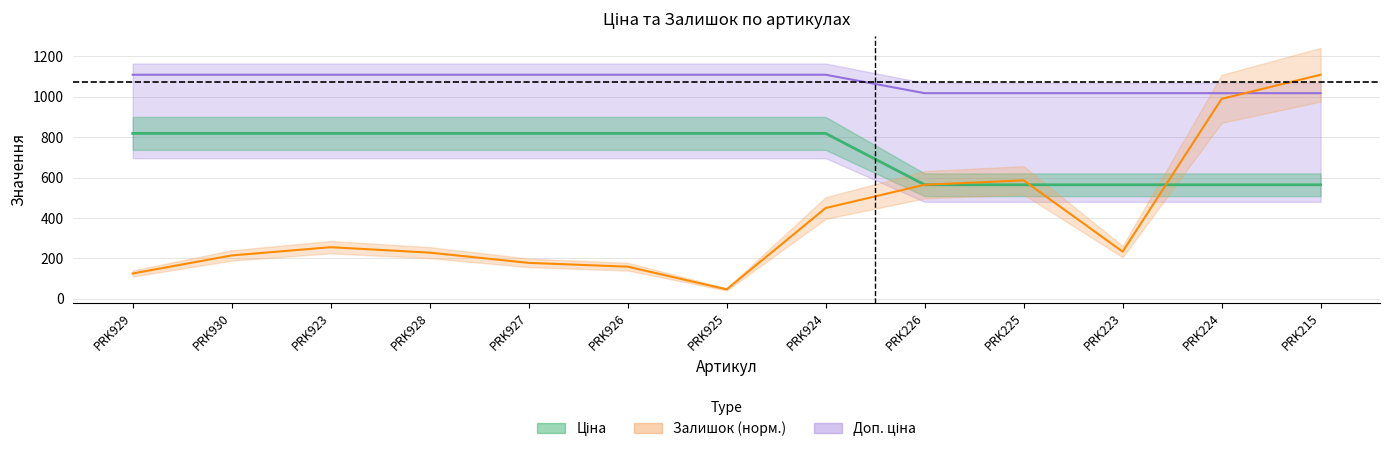

How many lines are shown in the chart?

3